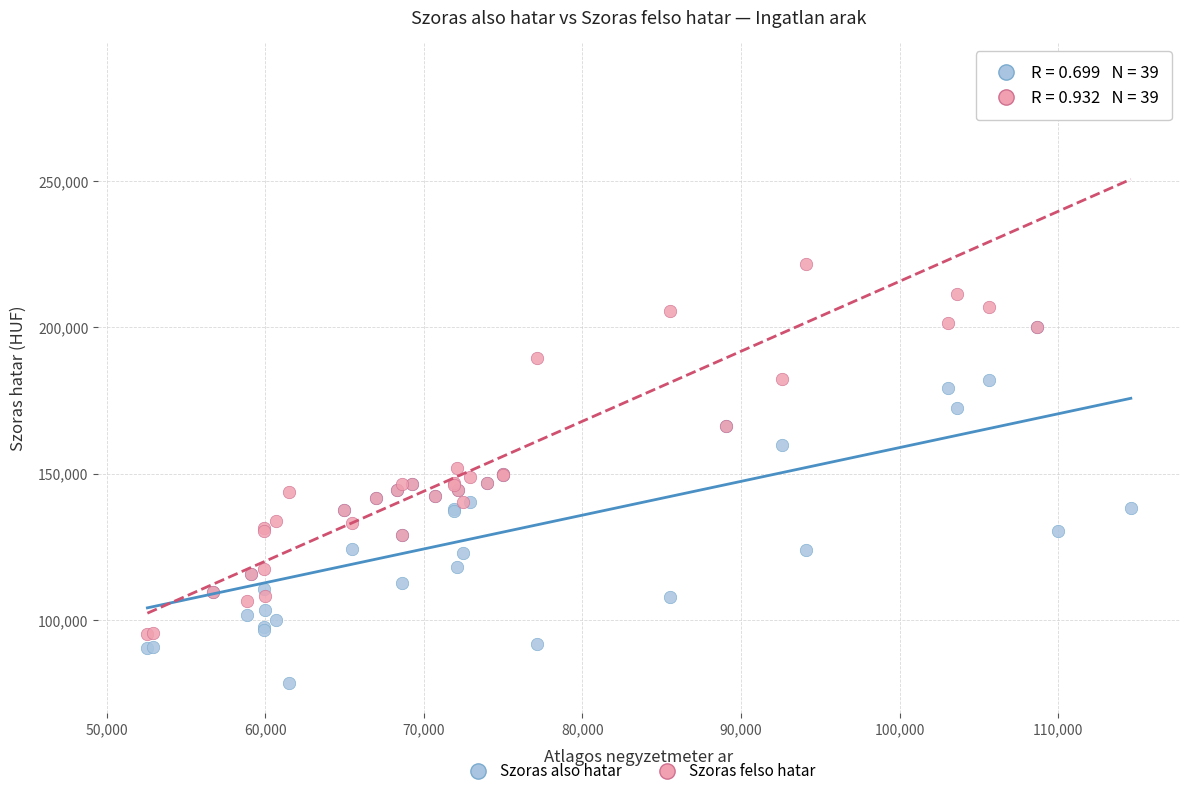

Which series reaches the maximum Y coordinate?

Szoras felso hatar